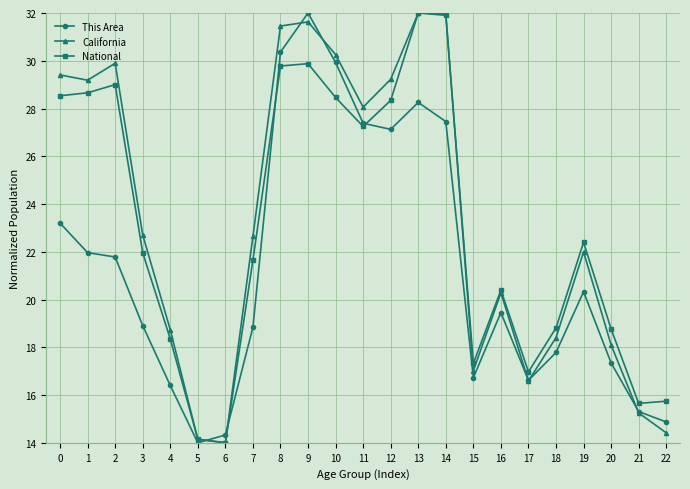

At 3, list the series in order from largest to smallest.

California, National, This Area